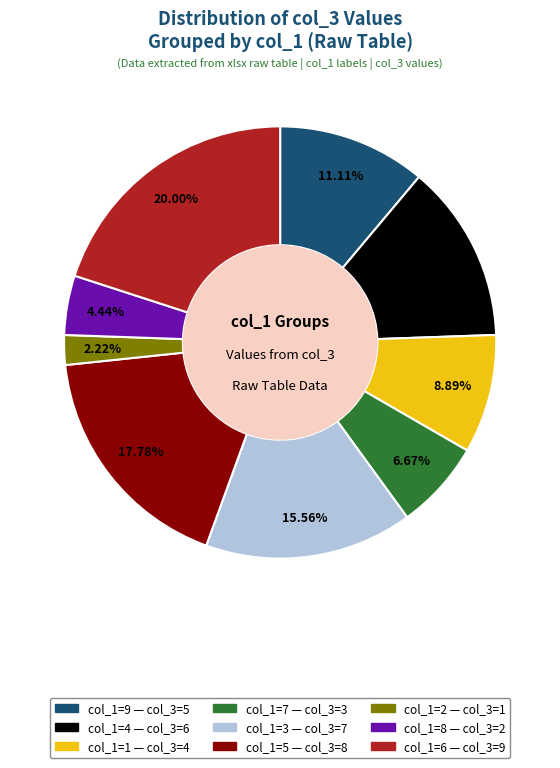

How many slices are in this pie chart?

9